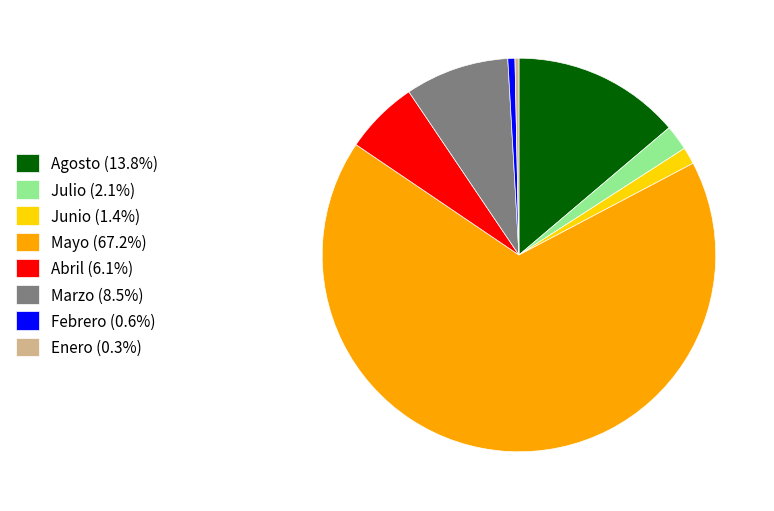

Which slice represents more than half of the pie?

Mayo